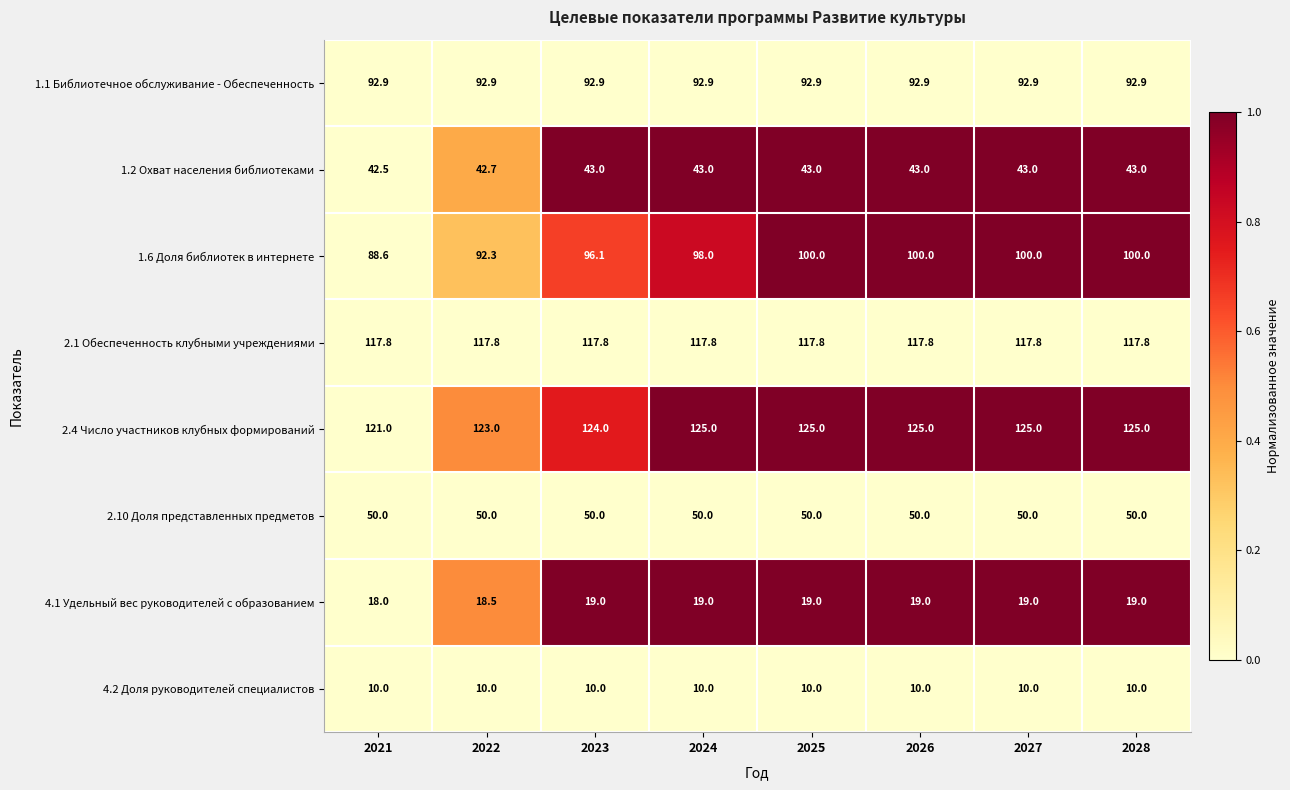

List the series in order of their peak value, lowest first.

4.2 Доля руководителей специалистов, 4.1 Удельный вес руководителей с образованием, 1.2 Охват населения библиотеками, 2.10 Доля представленных предметов, 1.1 Библиотечное обслуживание - Обеспеченность, 1.6 Доля библиотек в интернете, 2.1 Обеспеченность клубными учреждениями, 2.4 Число участников клубных формирований